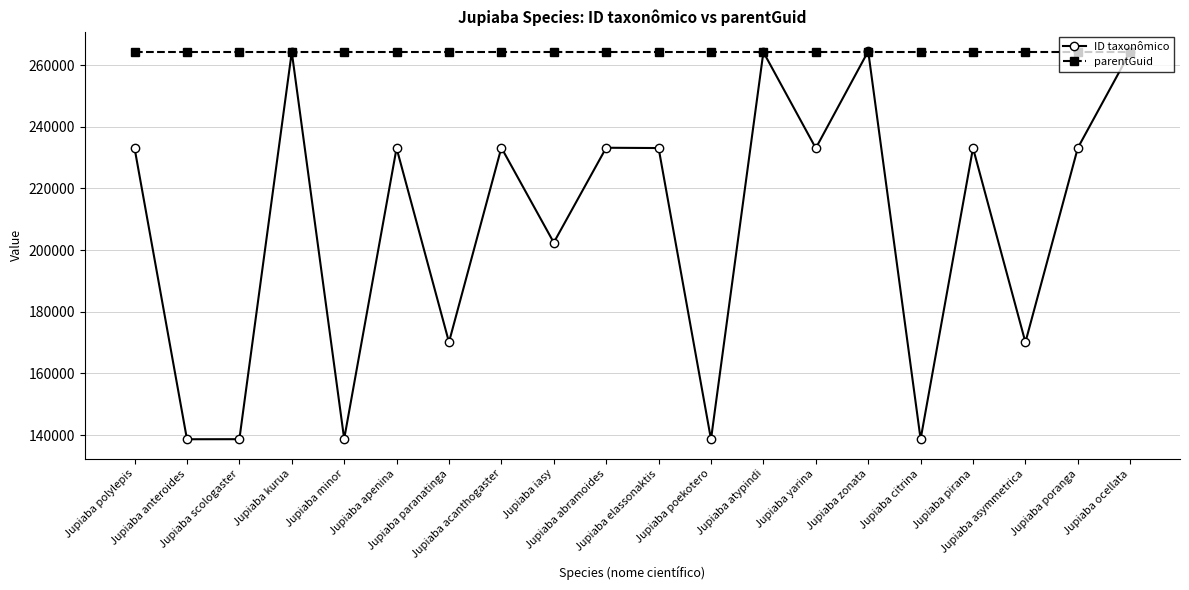

Which series has the largest total across all categories?

parentGuid